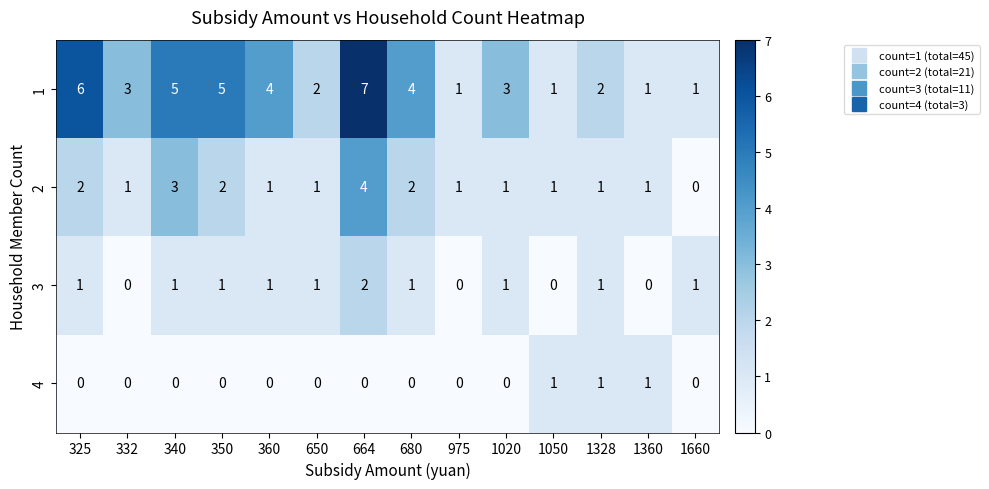

The 1 series shows 2 at 350. True or false?

False